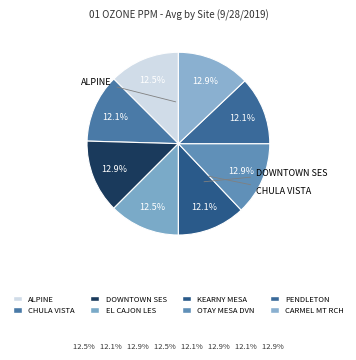

The EL CAJON LES slice represents 21% of the pie. True or false?

False